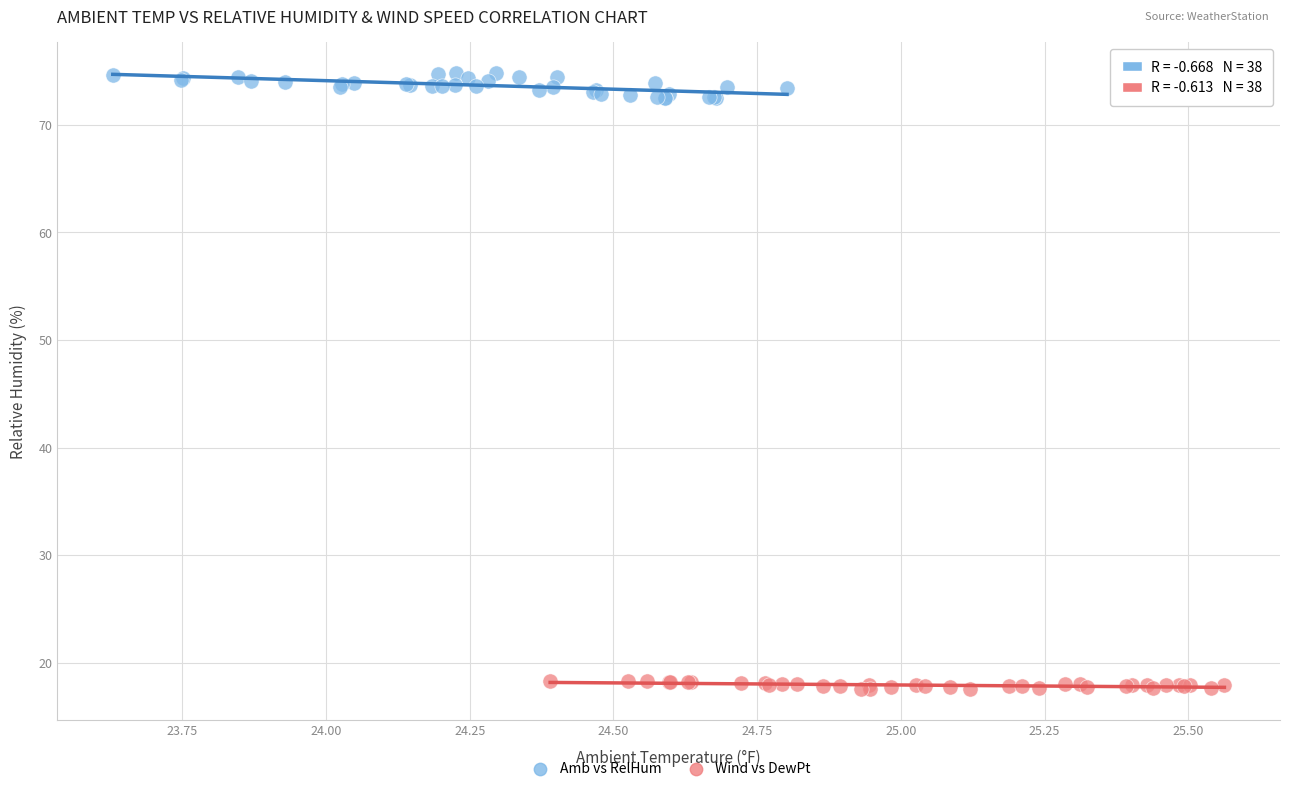

Which series has the widest spread of Y values?

Amb vs RelHum